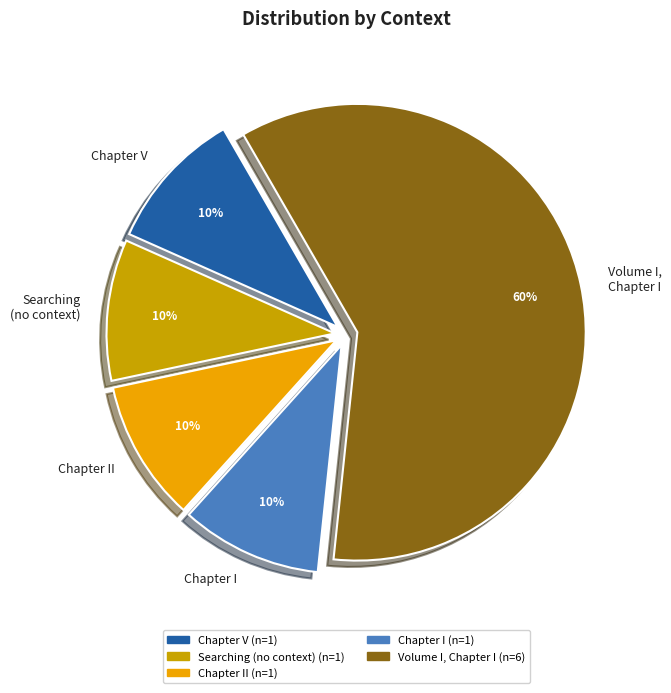

Between Volume I, Chapter I and Chapter II, which is larger?

Volume I, Chapter I